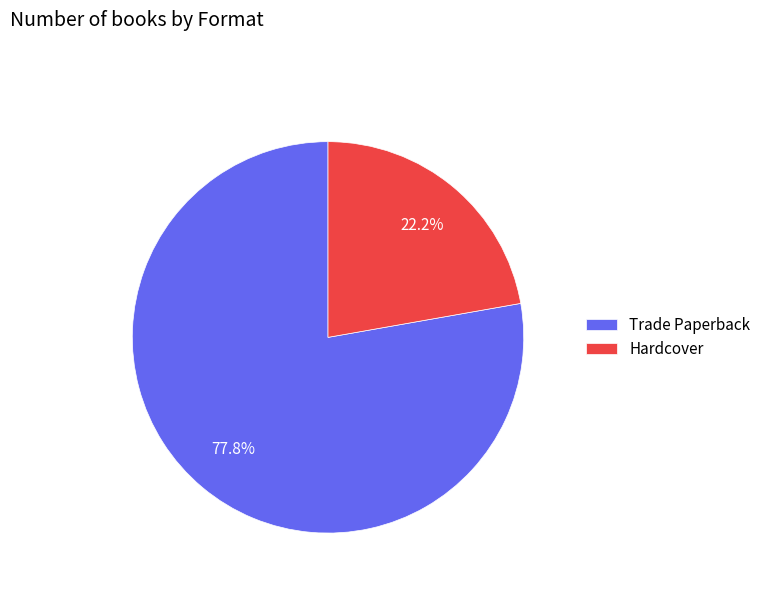

Which slice is the smallest?

Hardcover